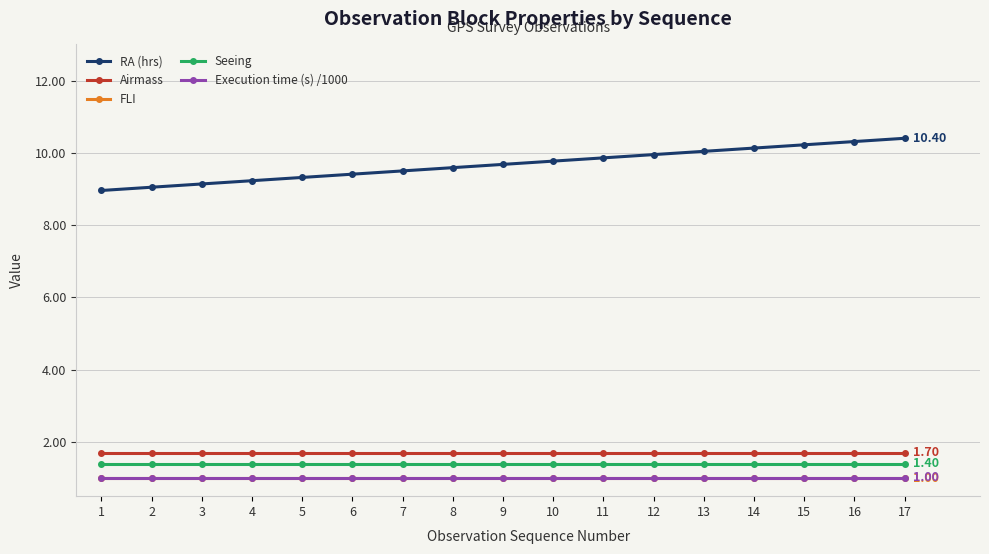

What is the average value of the RA (hrs) series?

9.7